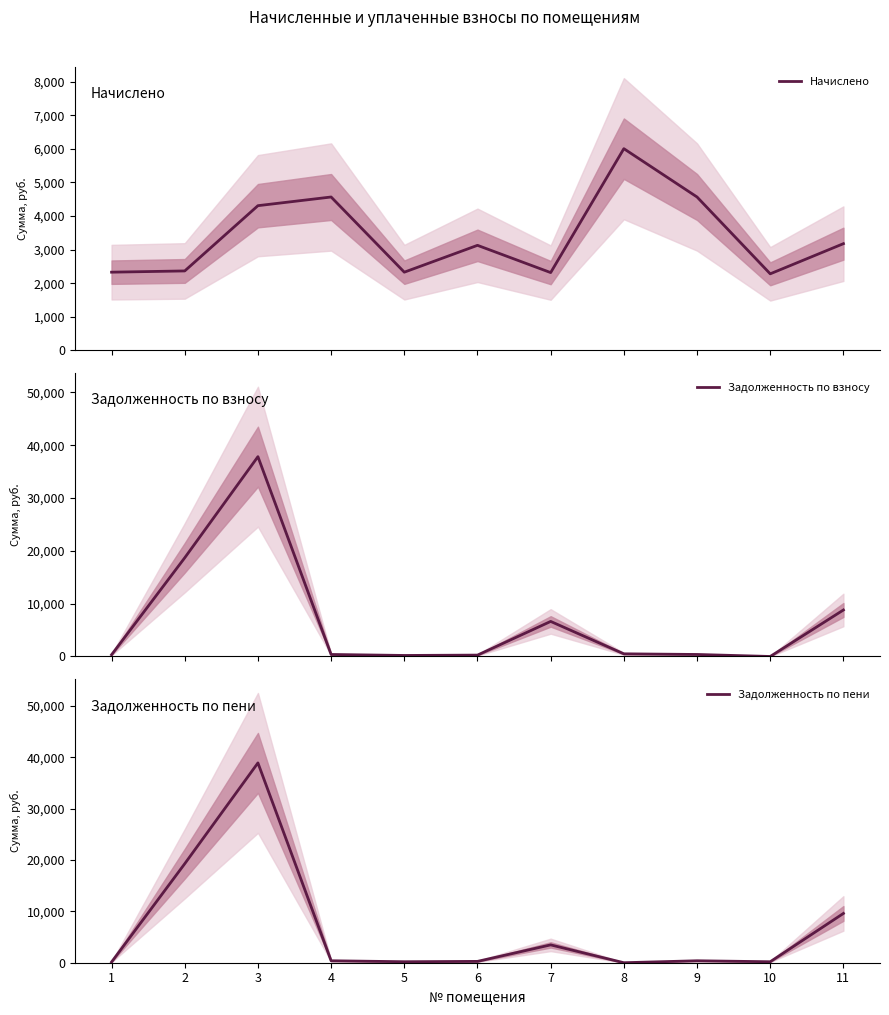

Between 5 and 11, which is larger?

11